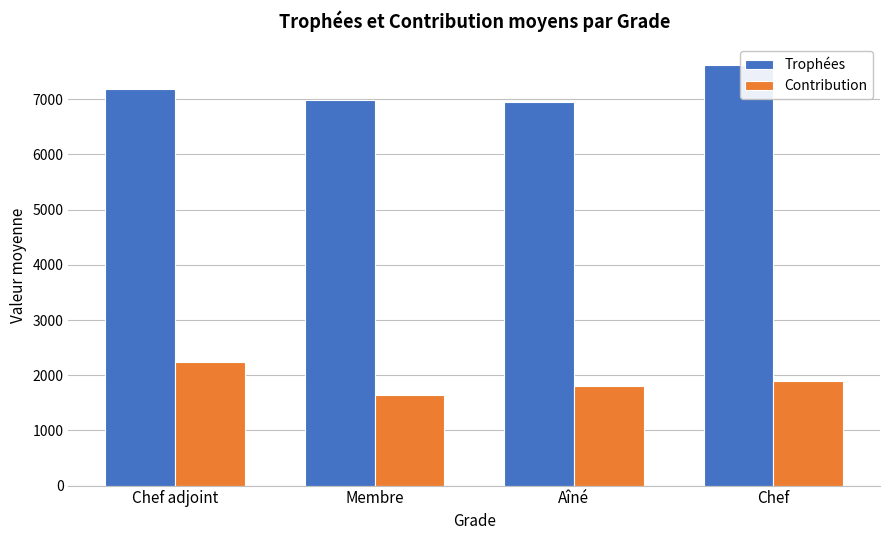

At which label does Contribution reach its peak?

Chef adjoint